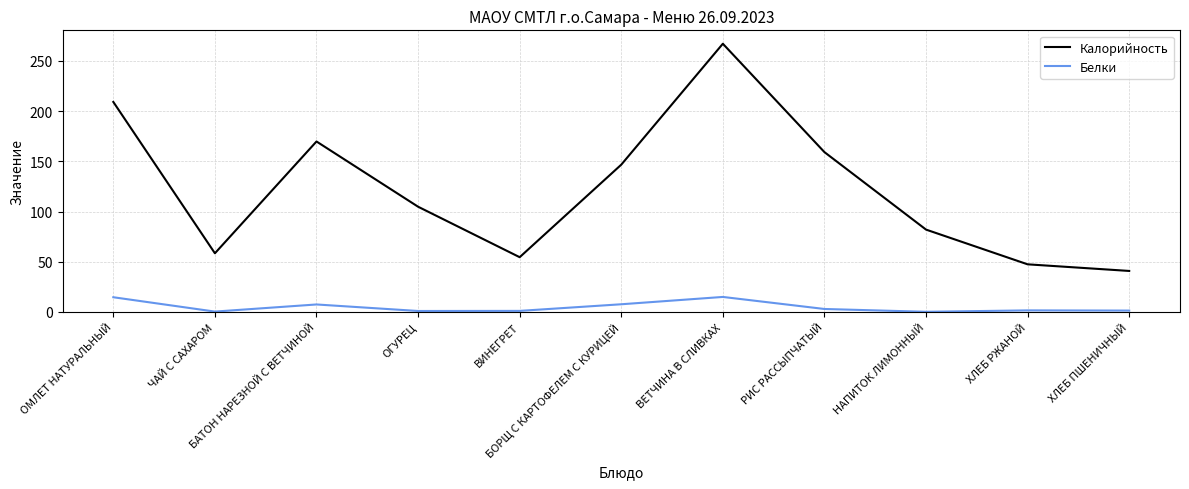

What is the highest value of the Белки series?

14.9